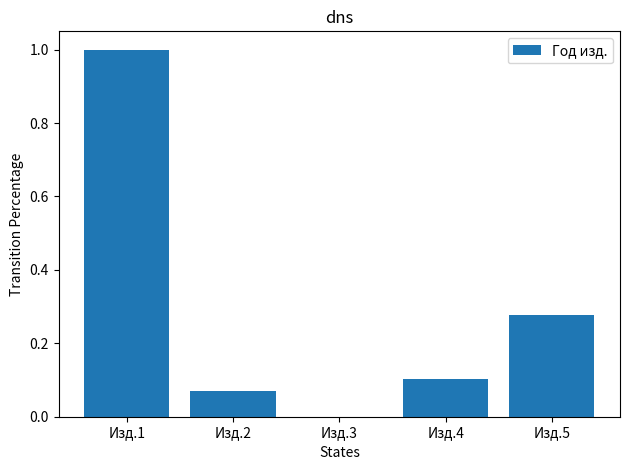

What is the change in value from Изд.1 to Изд.3?

-1.0